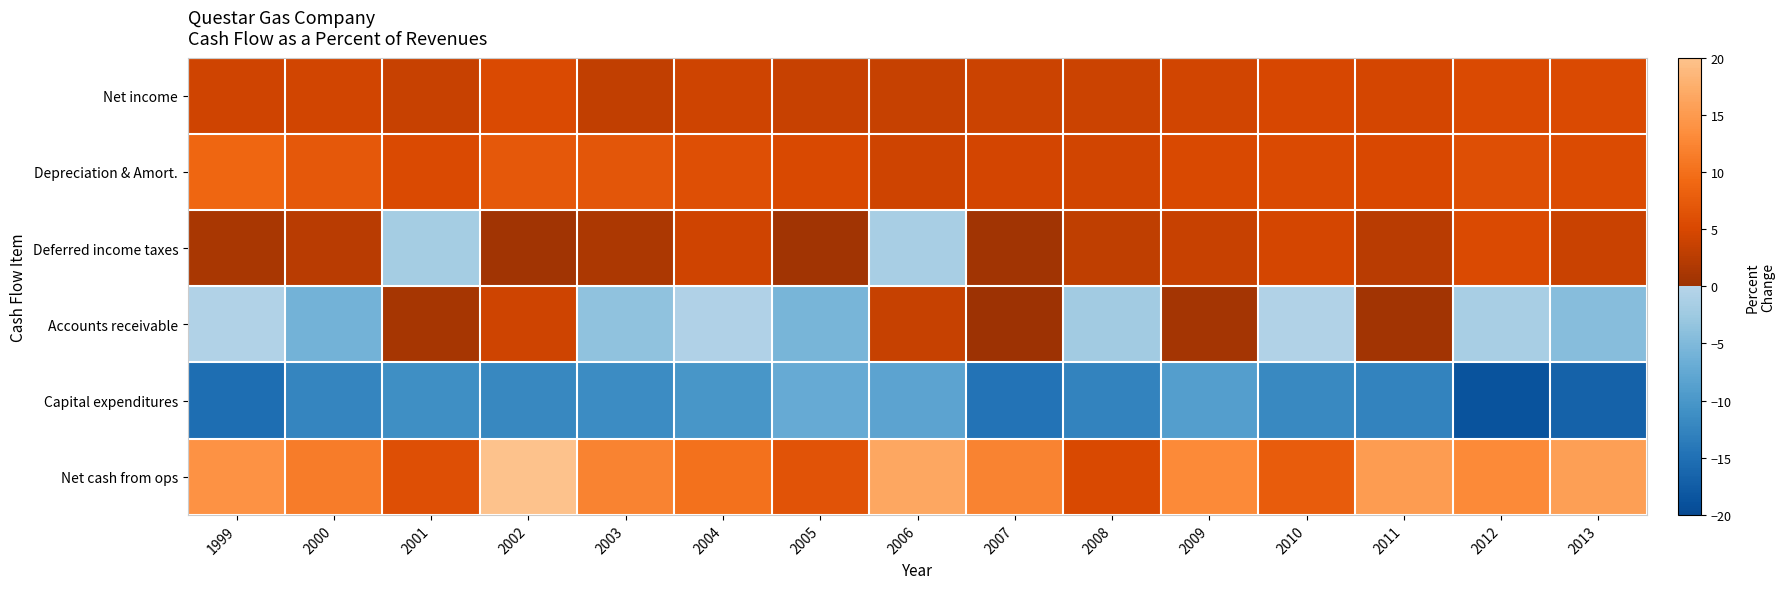

Reading right to left, extract all data points from this chart.

Net income: 2013=5.4	2012=5.5	2011=4.8	2010=4.9	2009=4.5	2008=4.0	2007=4.0	2006=3.5	2005=3.7	2004=4.1	2003=3.2	2002=5.4	2001=3.7	2000=4.5	1999=4.3
Depreciation & Amort.: 2013=5.5	2012=6.0	2011=5.1	2010=5.3	2009=5.2	2008=4.5	2007=4.6	2006=4.2	2005=5.2	2004=6.0	2003=7.0	2002=7.2	2001=5.4	2000=7.1	1999=8.8
Deferred income taxes: 2013=3.8	2012=5.3	2011=2.6	2010=4.8	2009=3.7	2008=3.0	2007=0.4	2006=-1.4	2005=0.4	2004=4.2	2003=1.6	2002=0.4	2001=-1.8	2000=2.5	1999=1.2
Accounts receivable: 2013=-4.4	2012=-1.5	2011=0.5	2010=-0.5	2009=0.8	2008=-2.2	2007=0.0	2006=3.4	2005=-5.5	2004=-0.8	2003=-3.6	2002=4.2	2001=1.1	2000=-6.0	1999=-0.6
Capital expenditures: 2013=-16.9	2012=-18.8	2011=-12.5	2010=-12.0	2009=-9.0	2008=-12.6	2007=-14.6	2006=-8.1	2005=-7.1	2004=-10.1	2003=-11.5	2002=-12.1	2001=-11.2	2000=-12.3	1999=-15.2
Net cash from ops: 2013=15.6	2012=13.1	2011=15.2	2010=7.7	2009=13.0	2008=5.3	2007=12.3	2006=16.6	2005=6.5	2004=10.1	2003=12.3	2002=20.9	2001=6.0	2000=11.5	1999=14.0